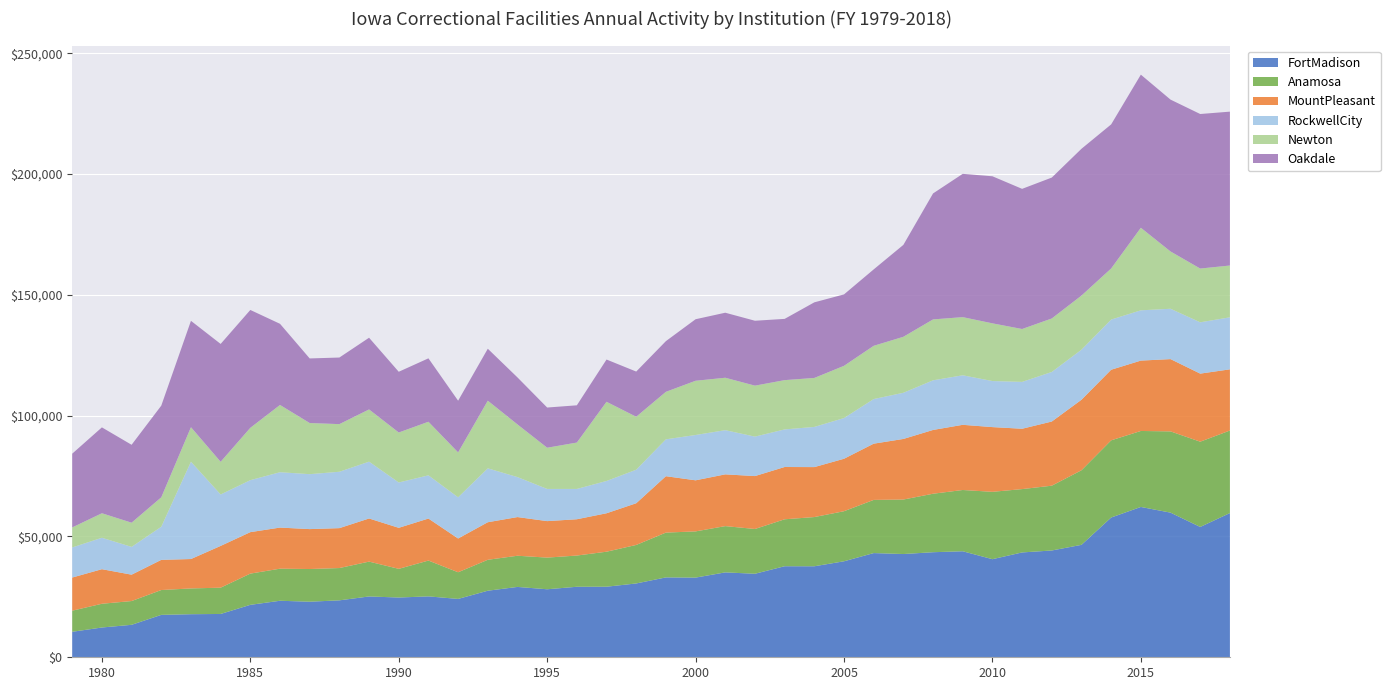

Reading right to left, what are all the values shown in this chart?

FortMadison: 59678	53936	59859	62212	57841	46530	44197	43388	40598	43873	43482	42729	43123	39727	37664	37676	34565	35134	32975	33056	30552	29204	29181	28148	29117	27547	24152	25205	24729	25171	23562	22999	23391	21703	17929	17827	17548	13435	12323	10552
Anamosa: 34163	35287	33625	31447	31941	30872	26817	26215	27876	25357	24203	22553	22008	20724	20367	19434	18533	19150	19124	18542	15938	14489	12925	13101	12904	12802	11037	14823	11873	14423	13369	13526	13276	12927	10878	10667	10283	9837	9826	8729
MountPleasant: 25322	28170	29914	29123	29216	29176	26553	24975	26784	26972	26393	25071	23269	21704	20673	21634	21891	21418	21136	23341	17256	15904	15016	15100	16004	15539	13966	17385	16973	17845	16514	16521	17009	17157	17280	12166	12481	10912	14304	13716
RockwellCity: 21529	21234	20833	20808	20763	20715	20509	19390	19059	20498	20545	19110	18464	16848	16626	15557	16332	18286	18760	15256	13873	13362	12548	13317	16545	22304	17043	17883	18765	23519	23331	22735	22911	21511	21285	40262	13702	11502	13008	12452
Newton: 21438	22251	23712	34166	21144	22402	22140	21884	23884	24071	25203	23169	22041	21617	20274	20397	21098	21697	22441	19665	21924	32776	19192	17059	21794	28000	18595	22177	20687	21612	19713	21166	27834	21668	13534	14297	12188	10012	10146	8292
Oakdale: 63679	63952	62845	63363	59630	60747	58313	58005	60860	59301	52134	38039	31620	29556	31285	25345	26855	26911	25463	20974	18699	17486	15415	16632	19447	21496	21388	26243	25130	29676	27562	26724	33582	48772	48772	44015	37934	32240	35538	30516